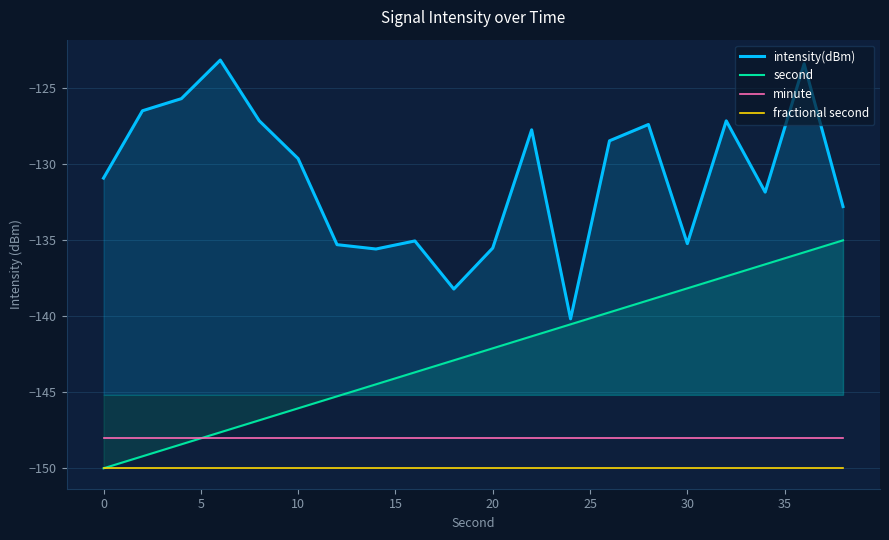

Which series has the largest range (max minus min)?

intensity(dBm)